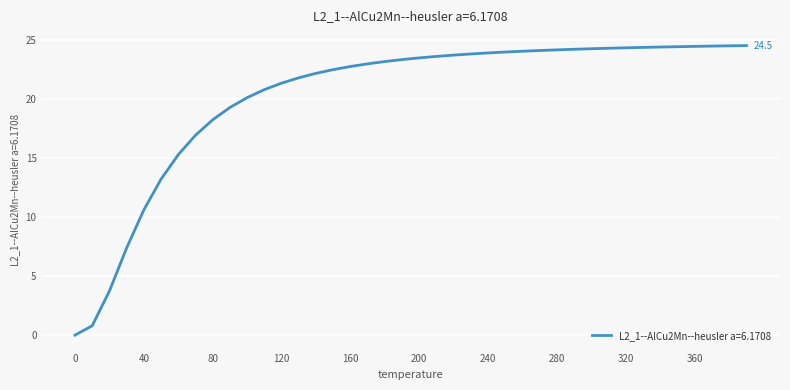

What is the difference between the maximum and minimum values?

24.5